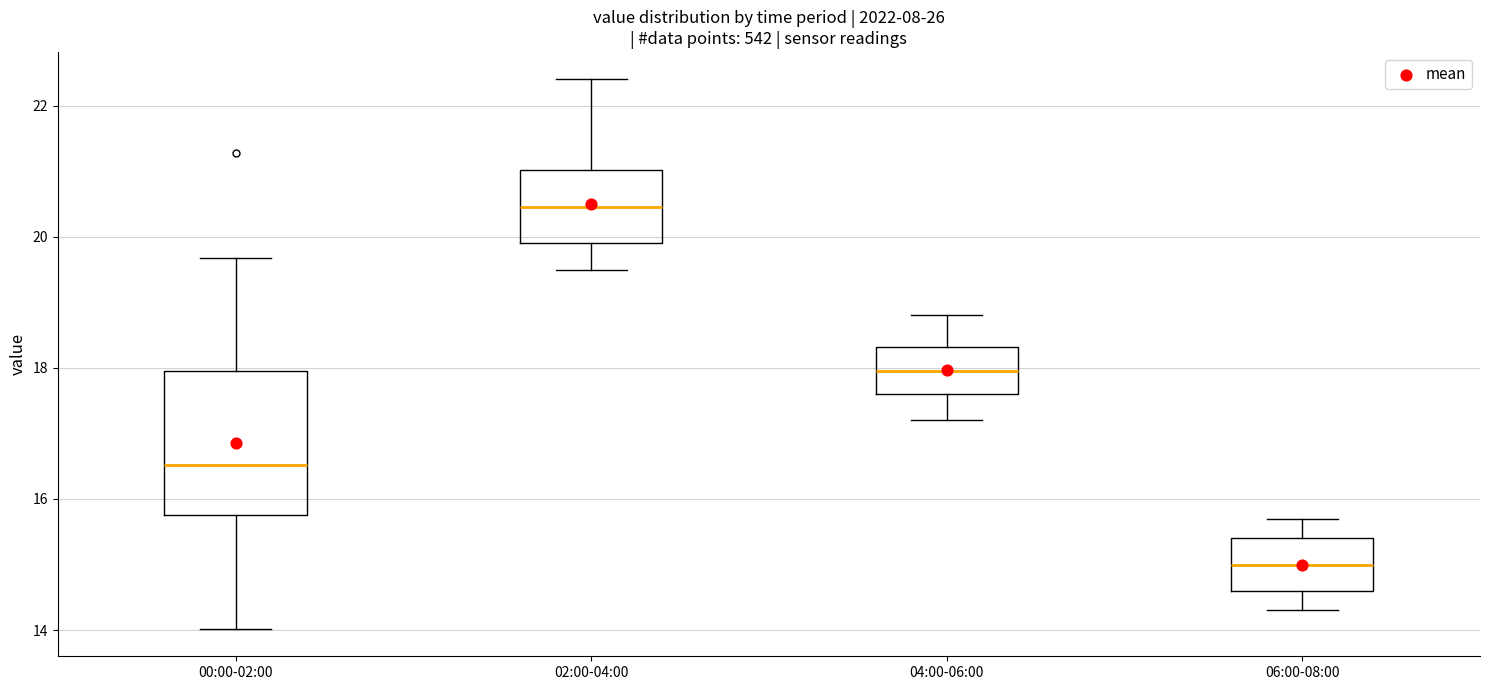

Which box has the lowest median line?

06:00-08:00